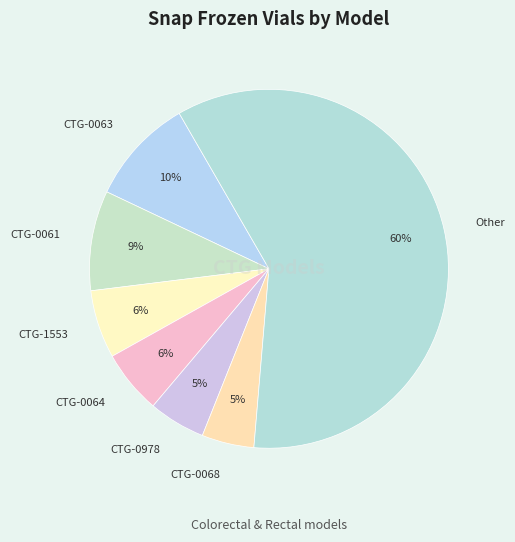

To the nearest percent, what percentage of the pie is CTG-1553?

6%